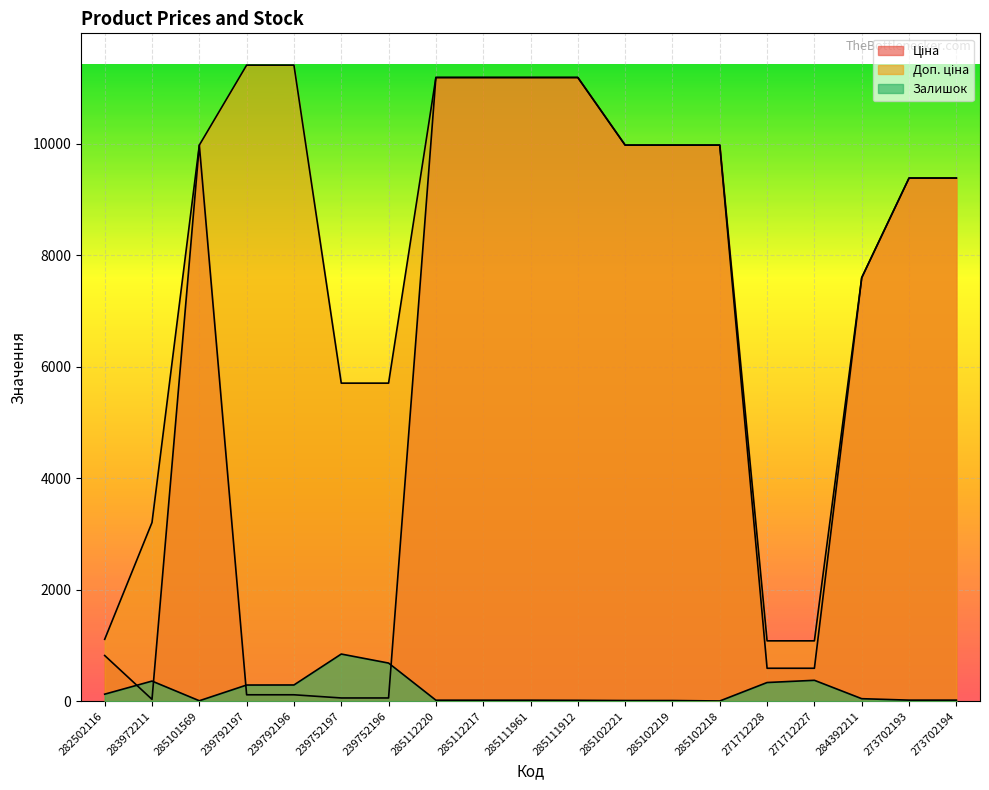

Where is Залишок nearest to the value 424?

271712227